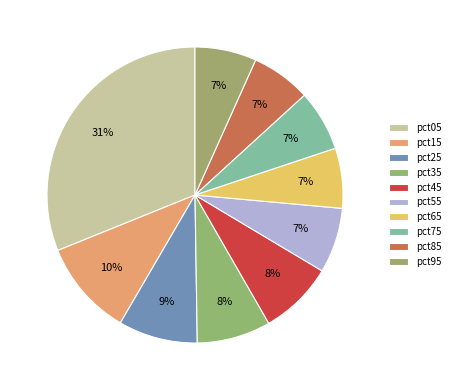

How many slices are in this pie chart?

10